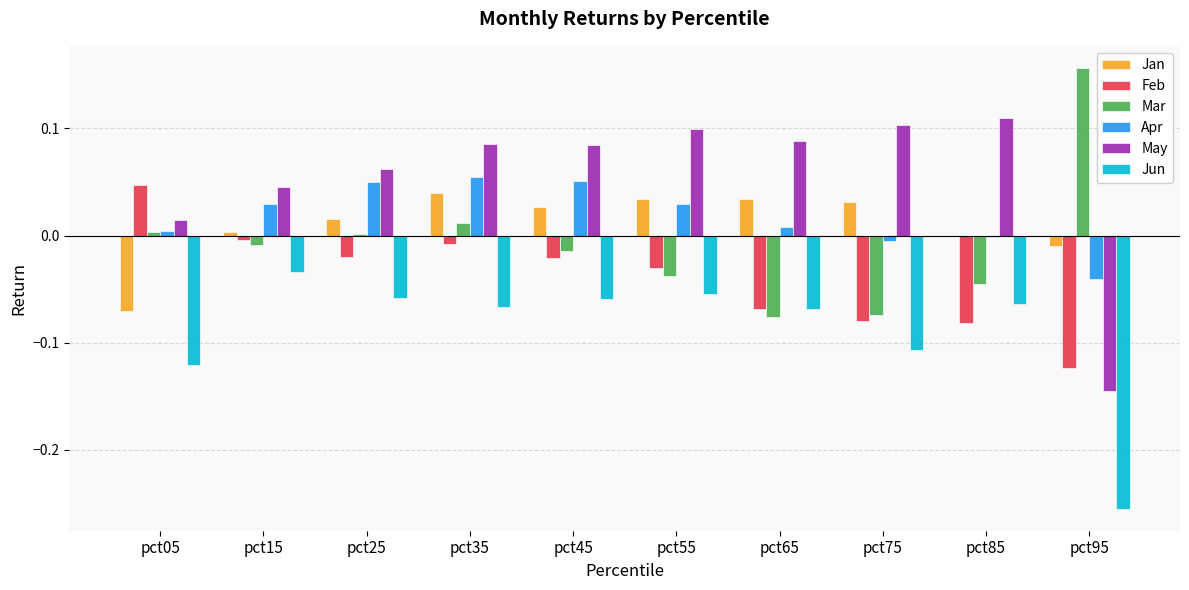

True or false: Apr has a value of 0.1 at pct35.

True